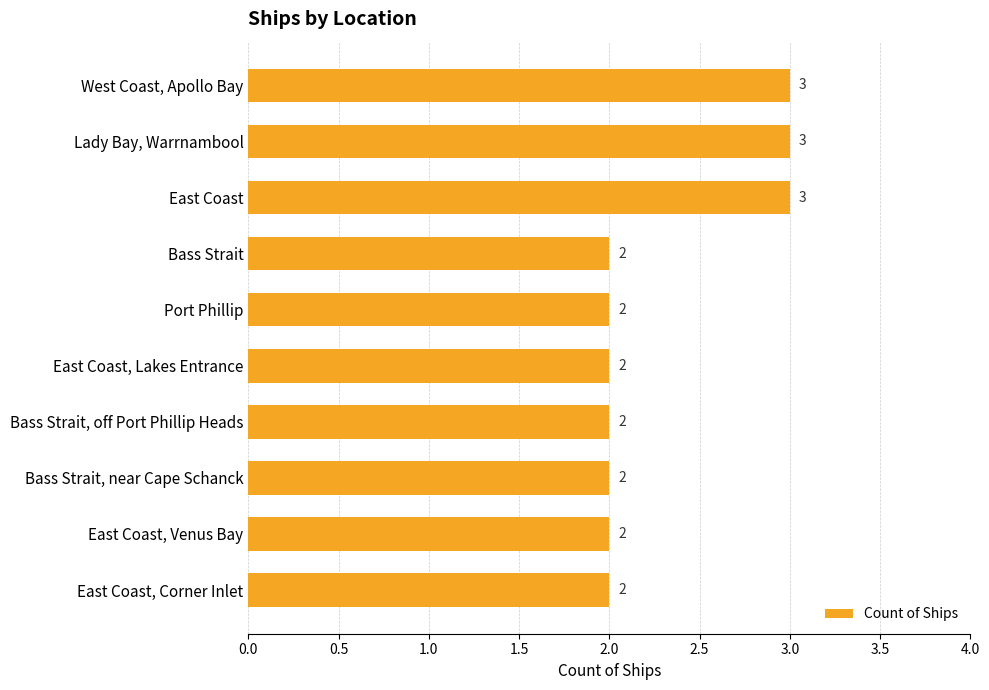

True or false: the data shows 3 at East Coast.

True